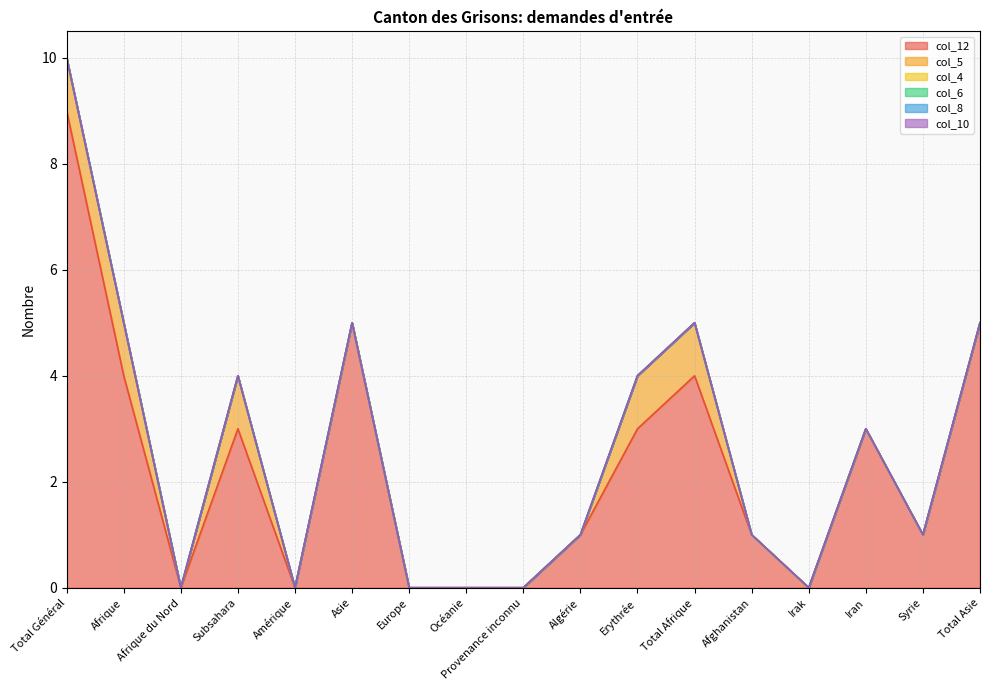

Reading right to left, extract all data points from this chart.

col_12: Total Asie=5	Syrie=1	Iran=3	Irak=0	Afghanistan=1	Total Afrique=4	Erythrée=3	Algérie=1	Provenance inconnu=0	Océanie=0	Europe=0	Asie=5	Amérique=0	Subsahara=3	Afrique du Nord=0	Afrique=4	Total Général=9
col_5: Total Asie=0	Syrie=0	Iran=0	Irak=0	Afghanistan=0	Total Afrique=1	Erythrée=1	Algérie=0	Provenance inconnu=0	Océanie=0	Europe=0	Asie=0	Amérique=0	Subsahara=1	Afrique du Nord=0	Afrique=1	Total Général=1
col_4: Total Asie=0	Syrie=0	Iran=0	Irak=0	Afghanistan=0	Total Afrique=0	Erythrée=0	Algérie=0	Provenance inconnu=0	Océanie=0	Europe=0	Asie=0	Amérique=0	Subsahara=0	Afrique du Nord=0	Afrique=0	Total Général=0
col_6: Total Asie=0	Syrie=0	Iran=0	Irak=0	Afghanistan=0	Total Afrique=0	Erythrée=0	Algérie=0	Provenance inconnu=0	Océanie=0	Europe=0	Asie=0	Amérique=0	Subsahara=0	Afrique du Nord=0	Afrique=0	Total Général=0
col_8: Total Asie=0	Syrie=0	Iran=0	Irak=0	Afghanistan=0	Total Afrique=0	Erythrée=0	Algérie=0	Provenance inconnu=0	Océanie=0	Europe=0	Asie=0	Amérique=0	Subsahara=0	Afrique du Nord=0	Afrique=0	Total Général=0
col_10: Total Asie=0	Syrie=0	Iran=0	Irak=0	Afghanistan=0	Total Afrique=0	Erythrée=0	Algérie=0	Provenance inconnu=0	Océanie=0	Europe=0	Asie=0	Amérique=0	Subsahara=0	Afrique du Nord=0	Afrique=0	Total Général=0